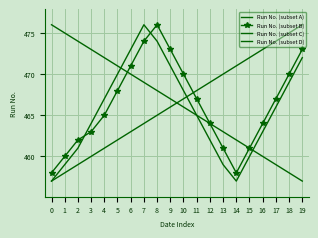

At which label is Run No. (subset A) closest to 466?

17